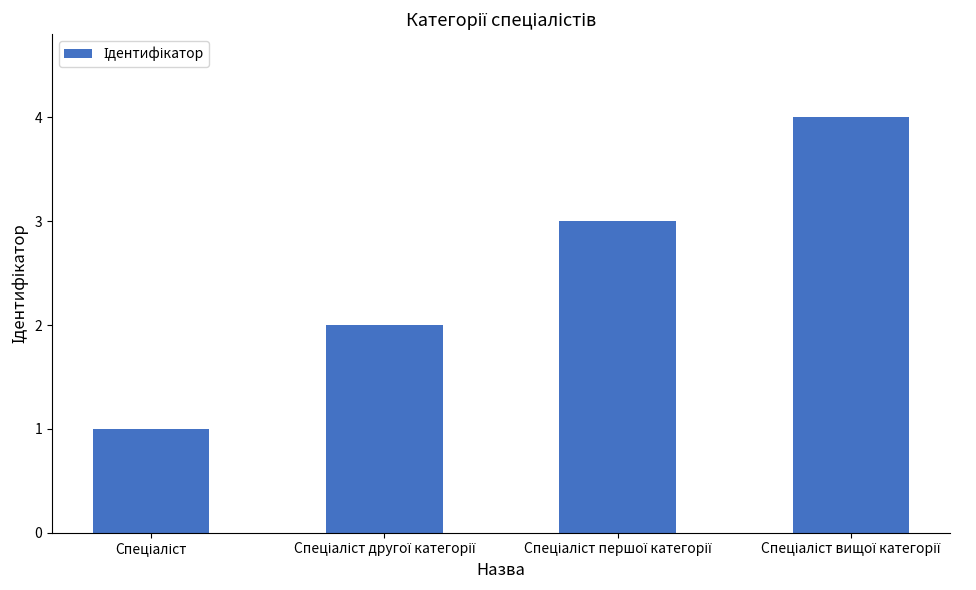

What is the maximum value shown in the chart?

4